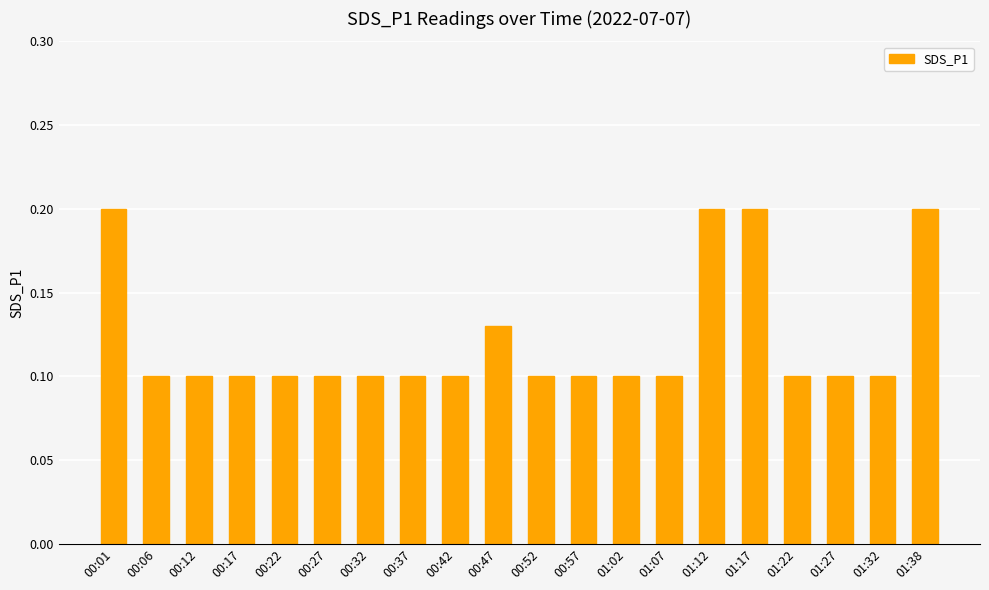

Count the values in the range 0 to 1.

20